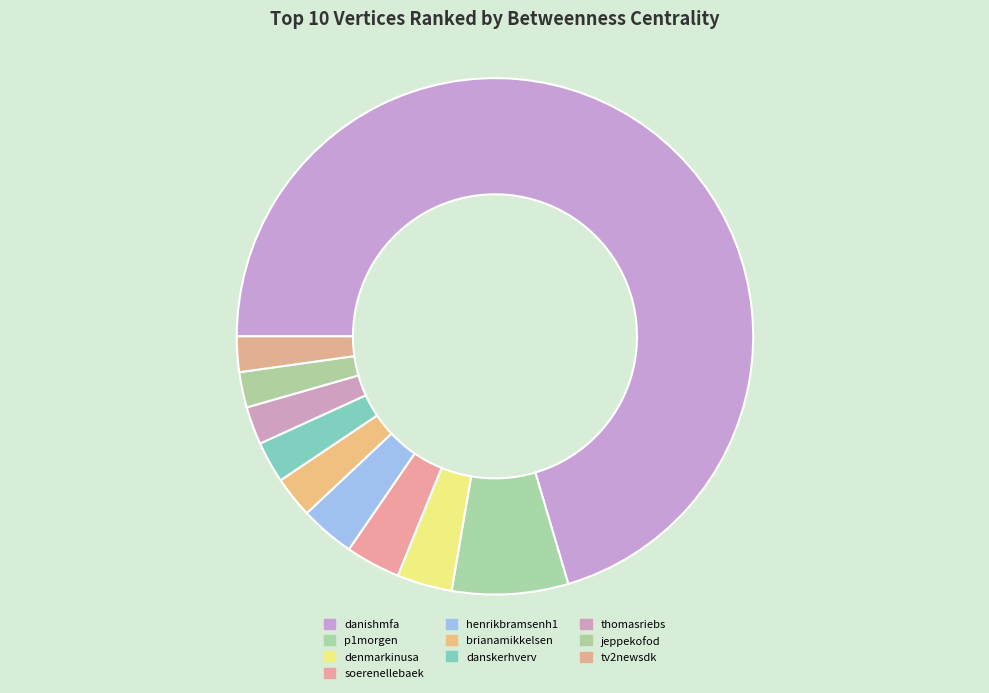

To the nearest percent, what is the combined percentage of danishmfa and thomasriebs?

73%